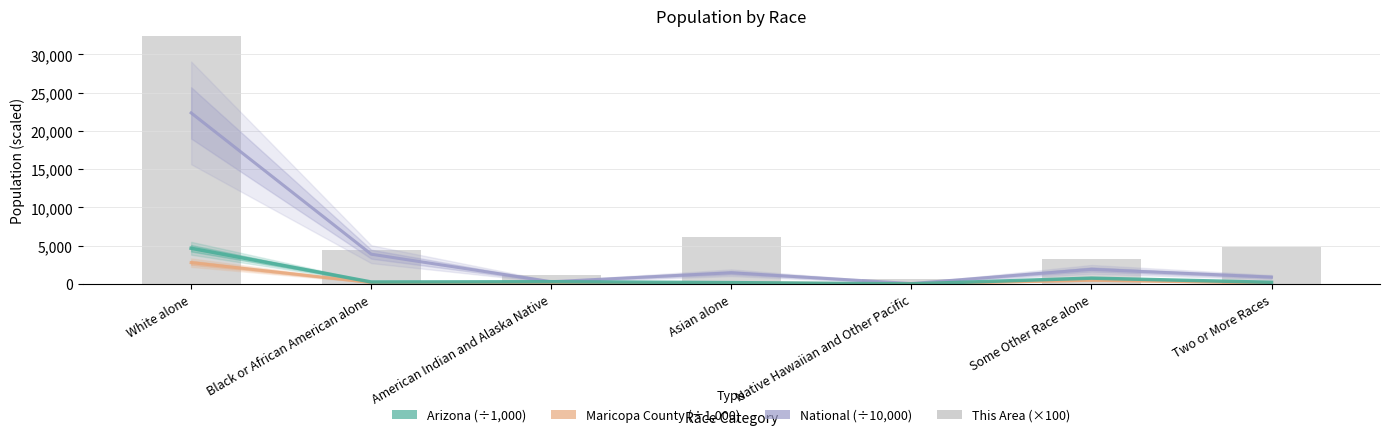

Reading left to right, what are all the values shown in this chart?

National (÷10,000): 22355.3	3892.9	293.2	1467.4	54.0	1910.7	900.9
Maricopa County (÷1,000): 2786.8	190.5	78.3	132.2	7.8	489.7	131.8
Arizona (÷1,000): 4667.1	259.0	296.5	176.7	12.6	761.7	218.3
This Area (×100): 486900.0	4400.0	1200.0	6100.0	700.0	3200.0	4800.0